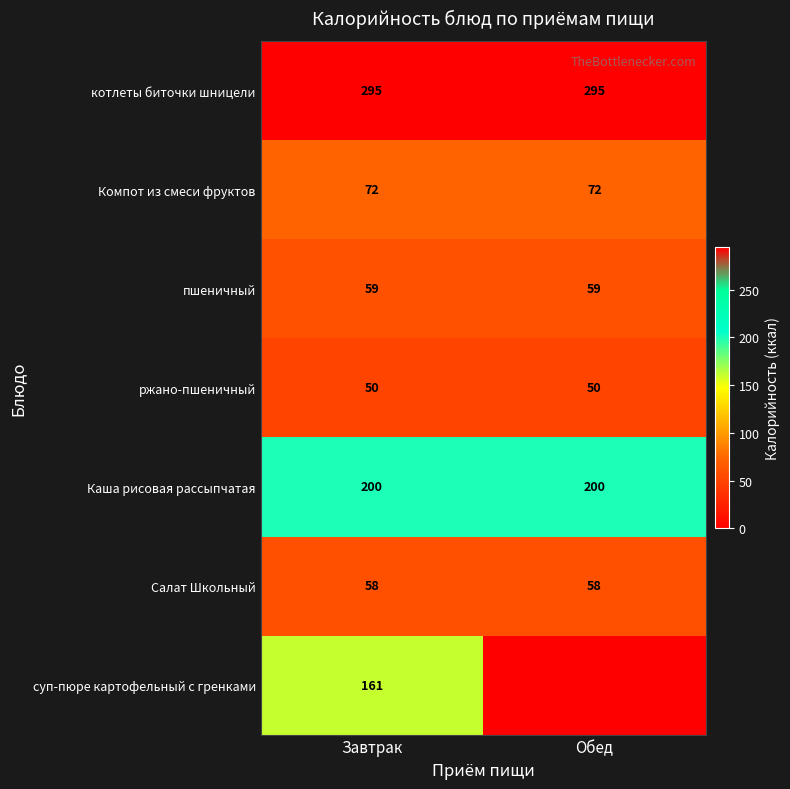

What is the lowest value of the Компот из смеси фруктов series?

72